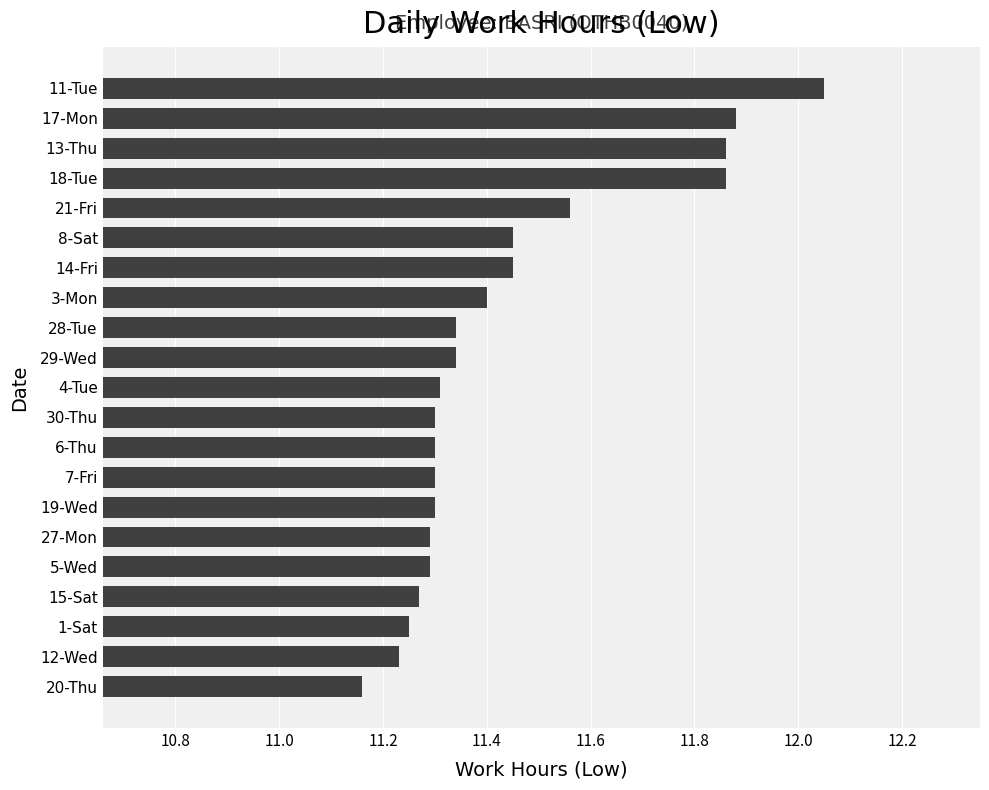

What is the label of the 2nd bar from the bottom?

12-Wed